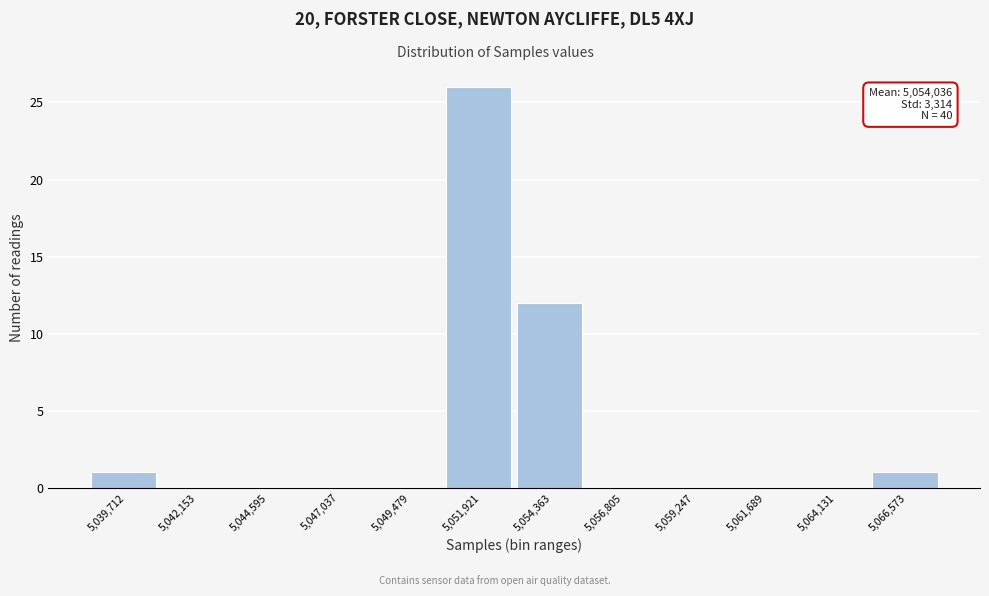

Reading left to right, list all the values displayed in this chart.

5,039,712=1	5,042,153=0	5,044,595=0	5,047,037=0	5,049,479=0	5,051,921=26	5,054,363=12	5,056,805=0	5,059,247=0	5,061,689=0	5,064,131=0	5,066,573=1